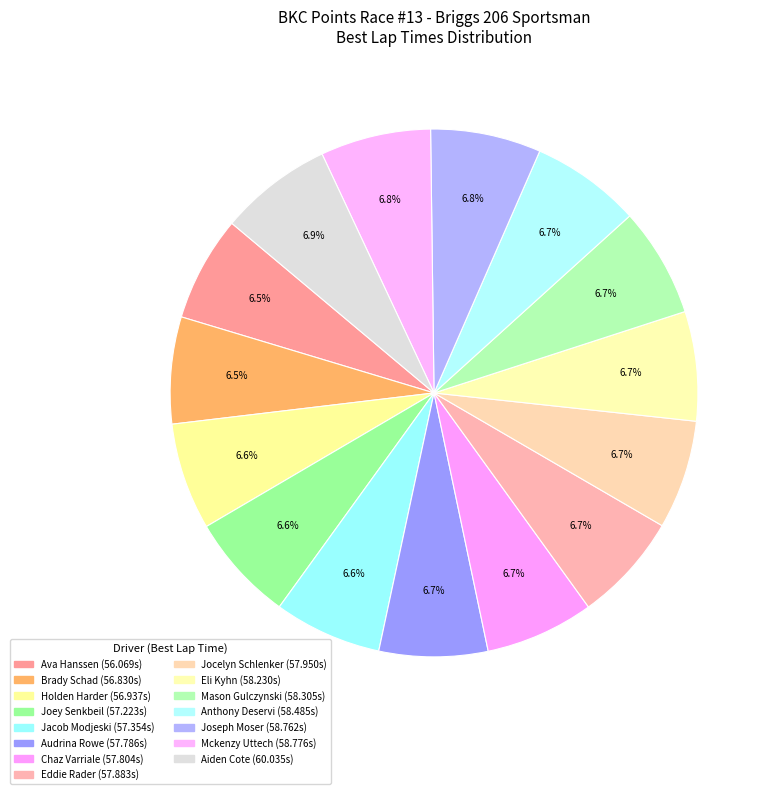

What percentage is the Jocelyn Schlenker slice, to the nearest percent?

7%